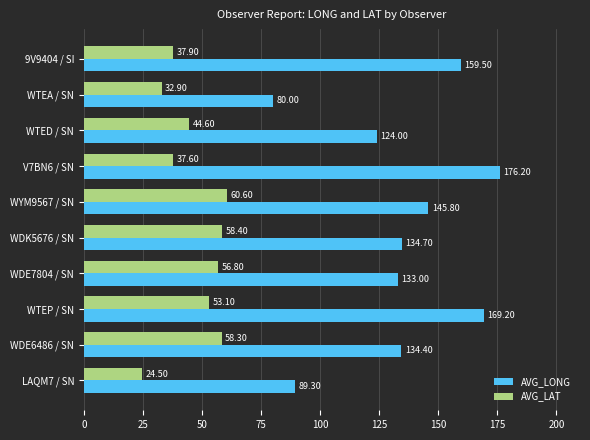

What is the total value across all series at WDK5676 / SN?

193.1